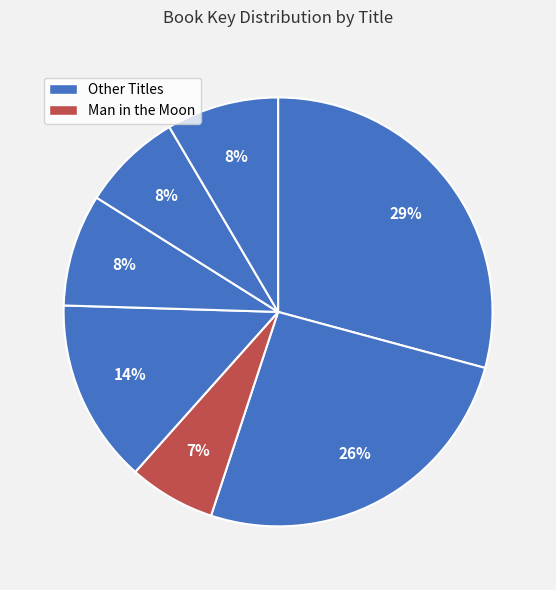

Count the number of slices in the pie.

7